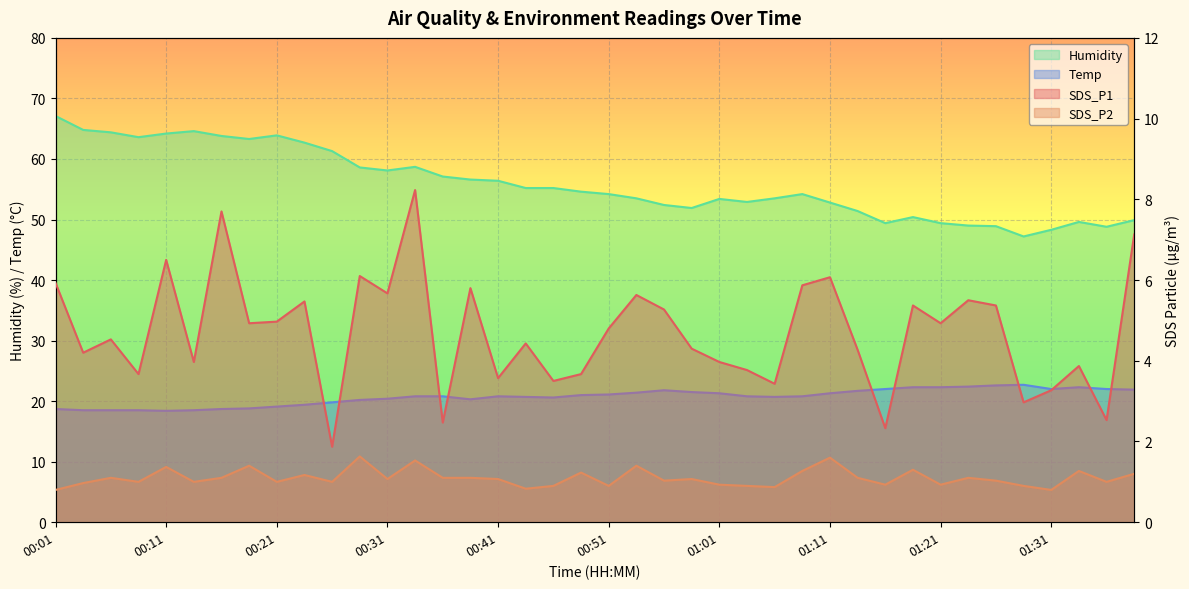

Is it true that SDS_P2 equals 1.1 at 00:41?

True